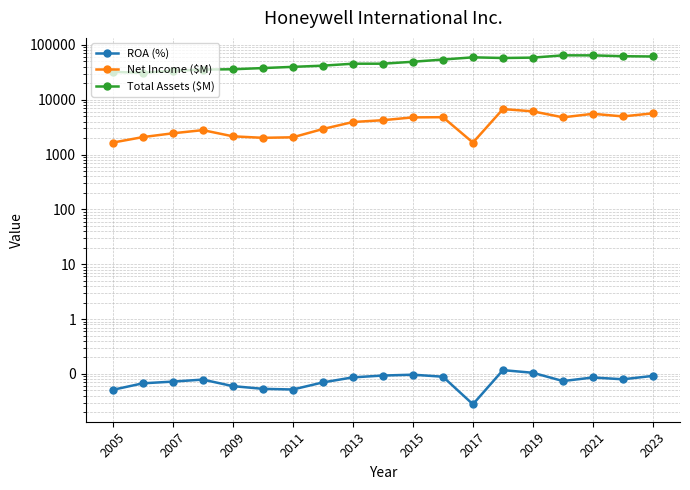

Which has a higher value, 2007 or 2017?

2007